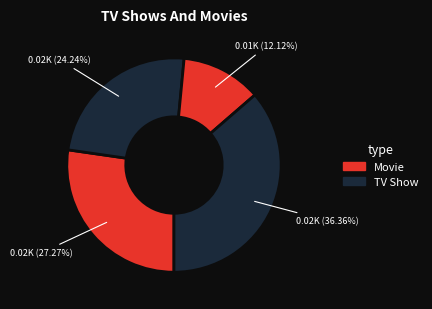

How many slices are in this pie chart?

4